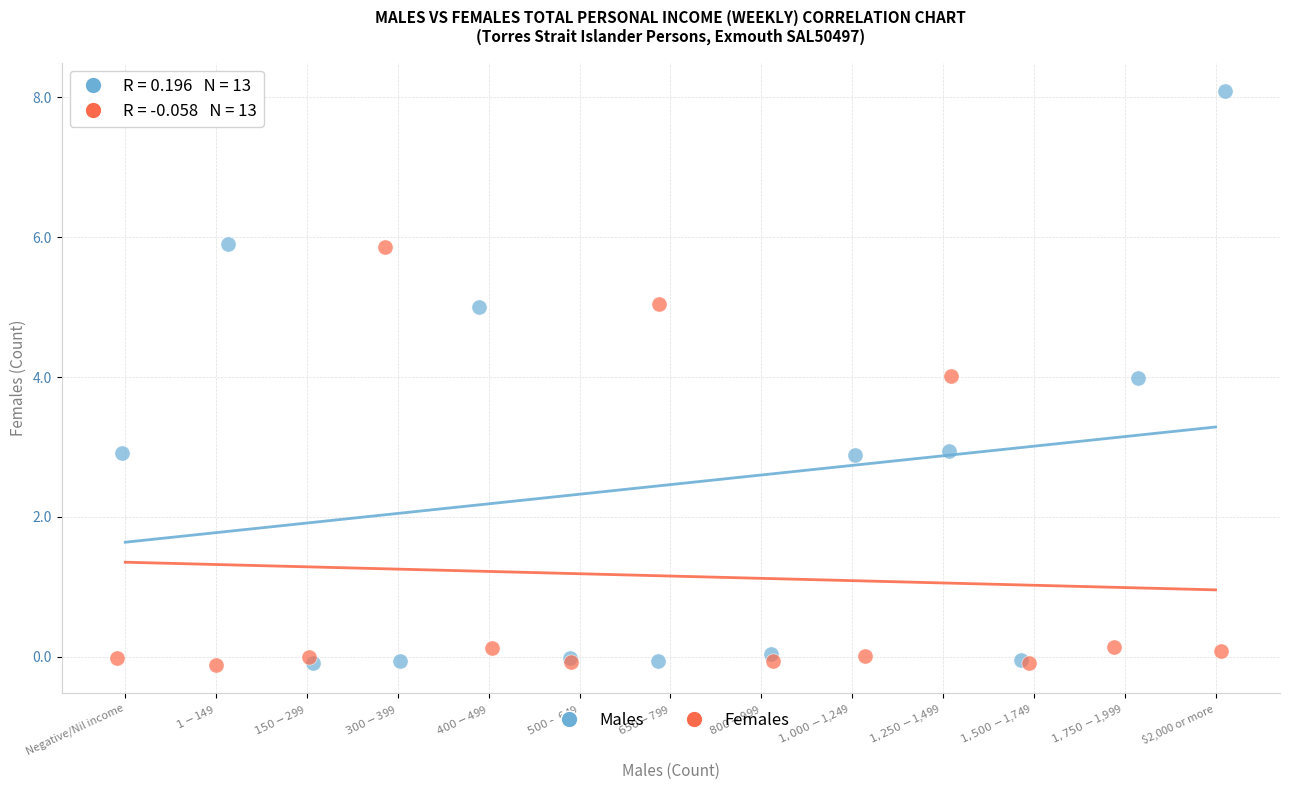

Which series reaches the maximum Y coordinate?

Males